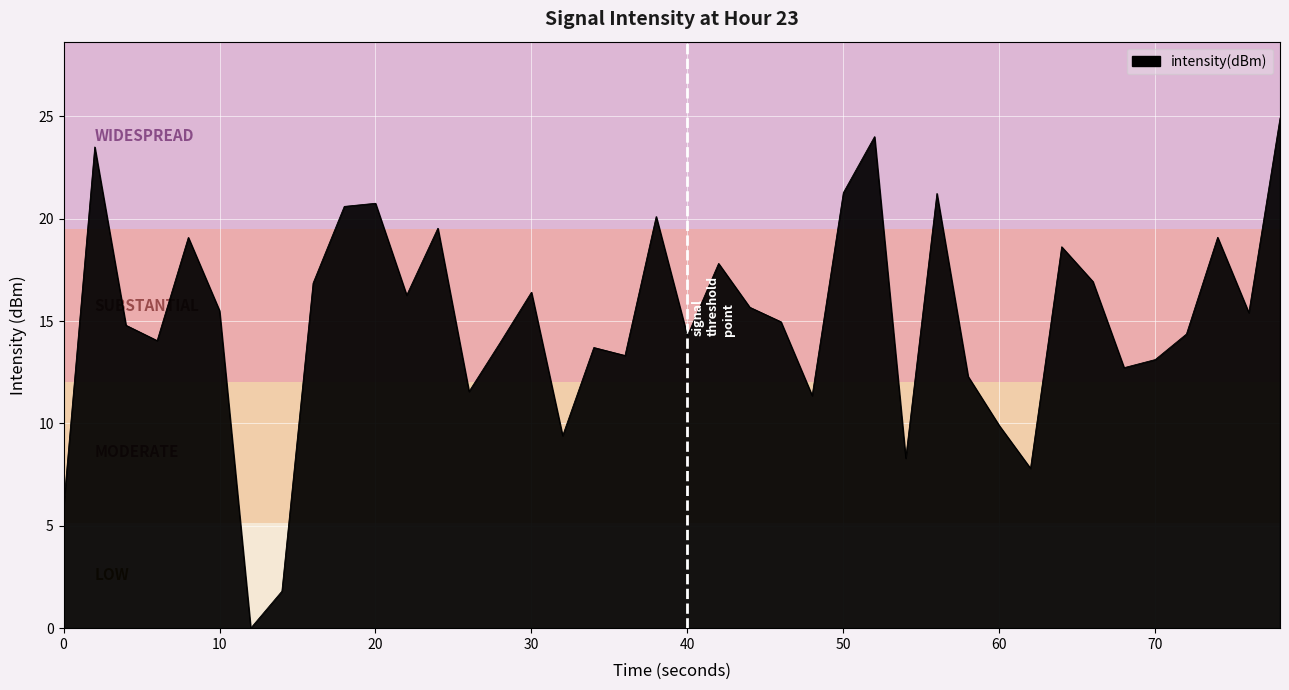

What is the difference between the maximum and minimum values?

24.9